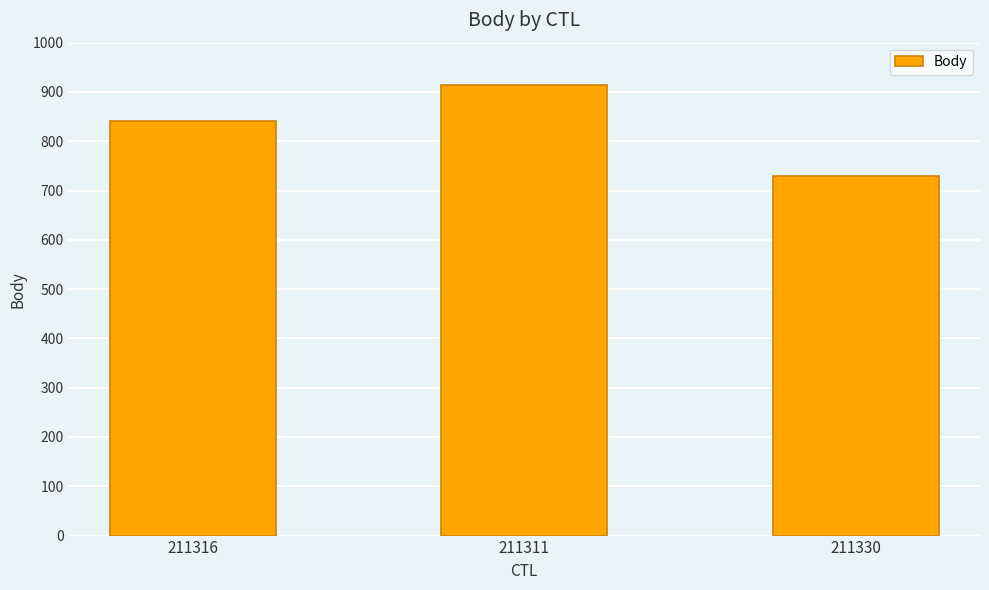

What value does the data have at 211316, to the nearest 10?

840